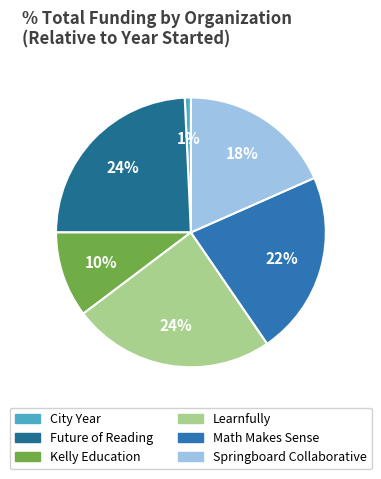

Approximately how many times larger is the value at Learnfully compared to Math Makes Sense?

1.1